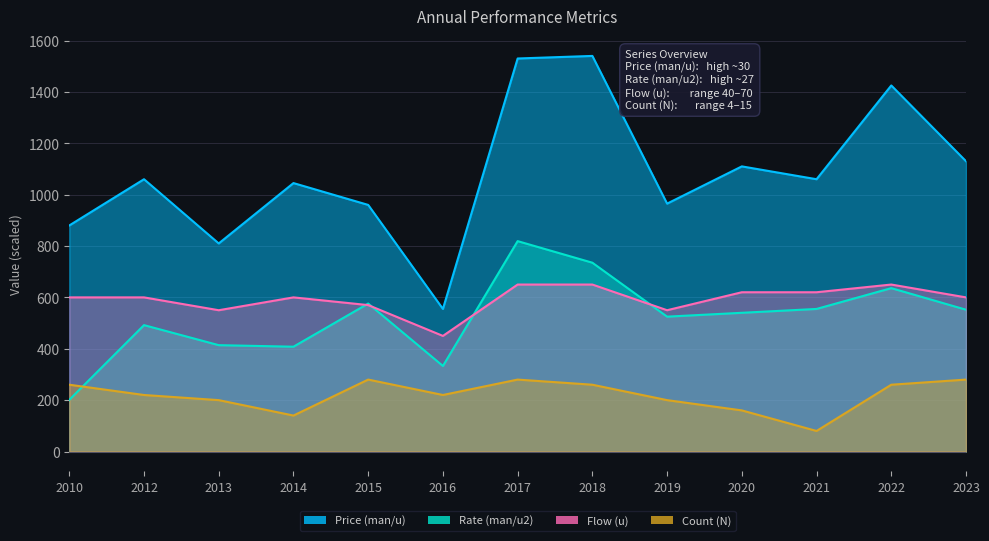

How many values in the Price (man/u) series are below 1060?

6